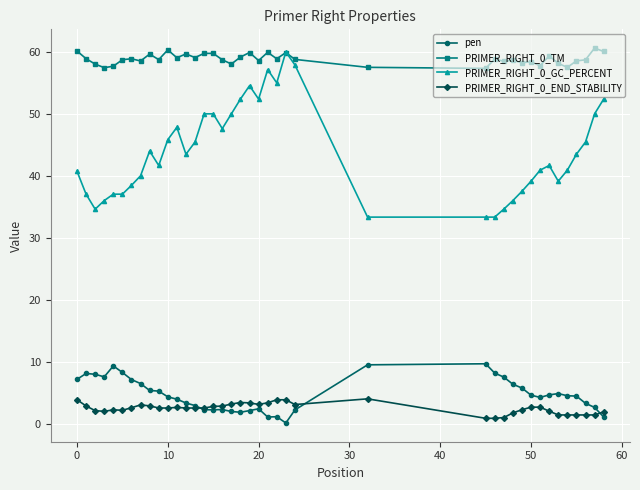

Which series has the largest range (max minus min)?

PRIMER_RIGHT_0_GC_PERCENT